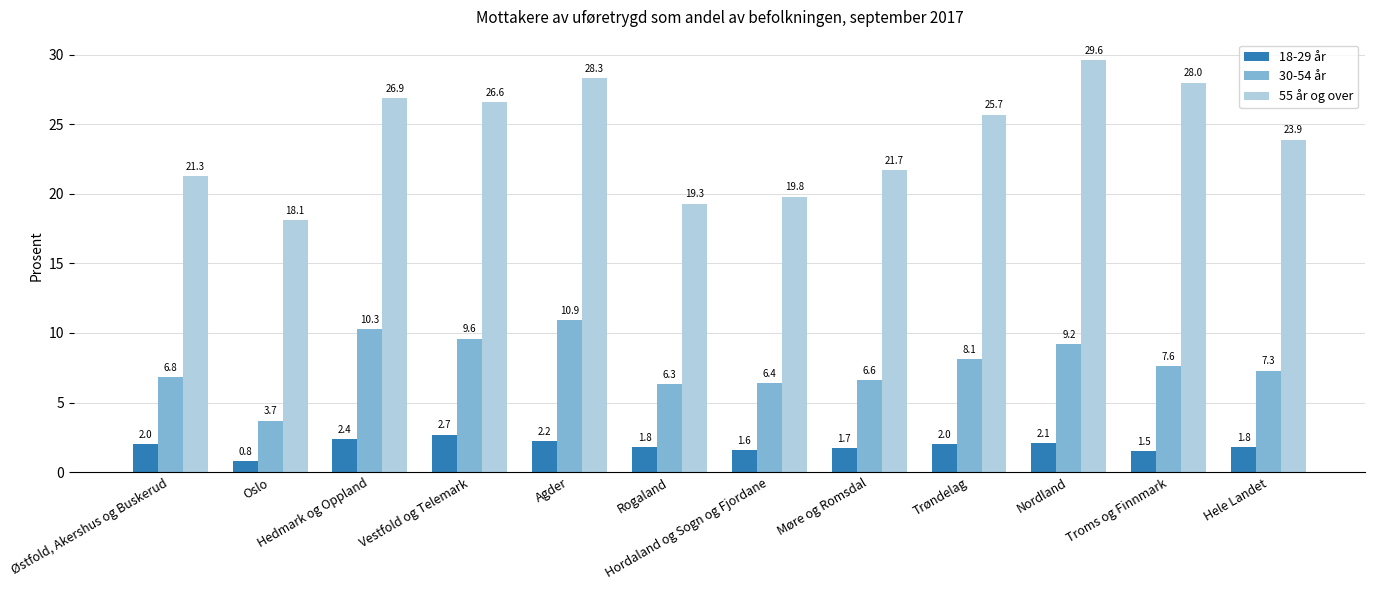

Where does the 55 år og over series first go above 25?

Hedmark og Oppland